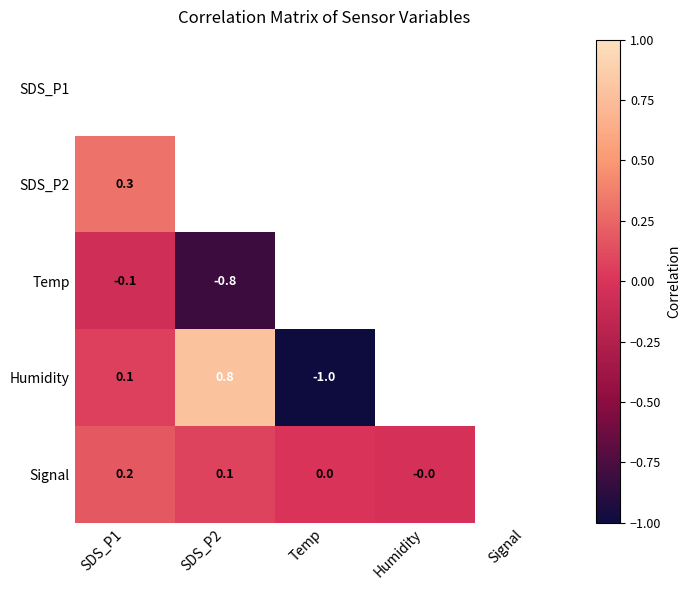

What is the greatest value displayed?

0.8